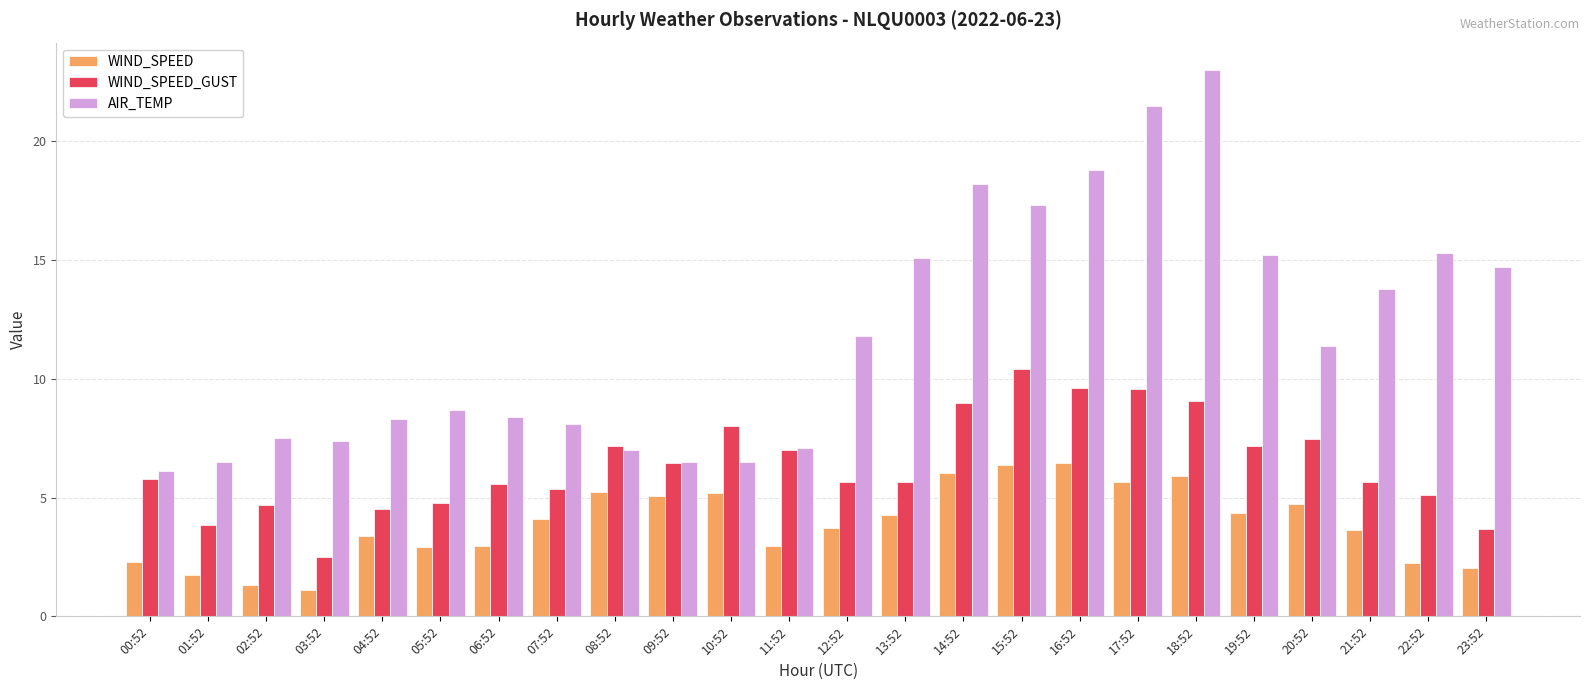

What is the average value of the WIND_SPEED_GUST series?

6.4